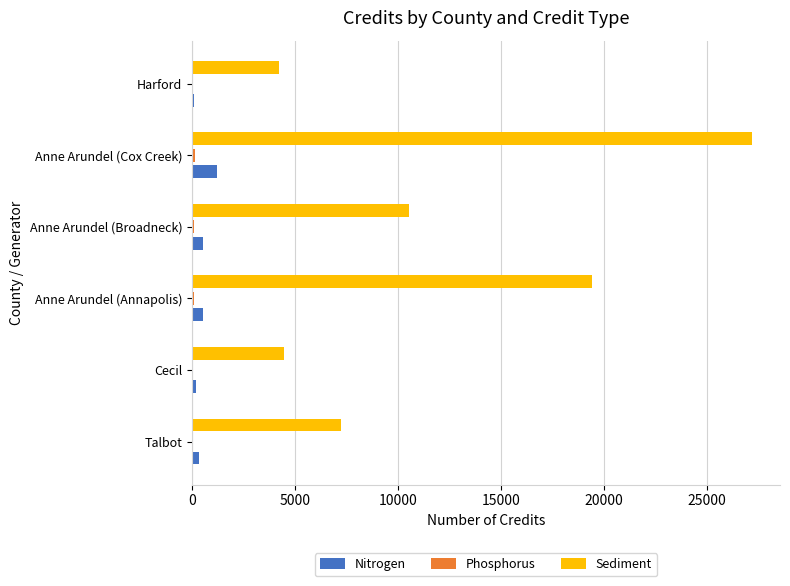

Which series has the largest total across all categories?

Sediment